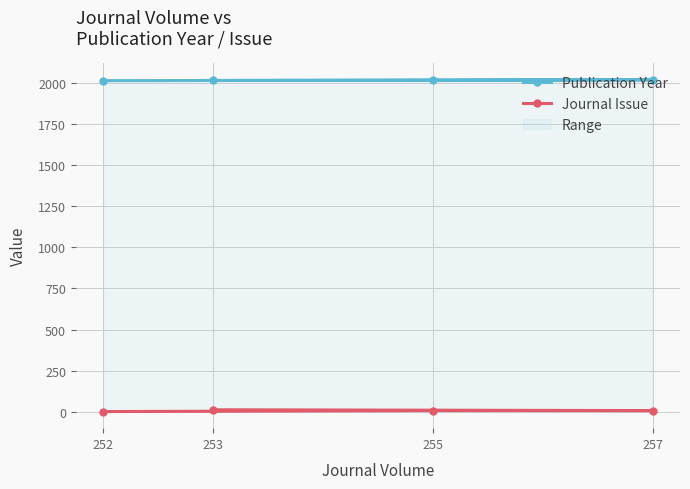

True or false: Journal Issue and Publication Year intersect in this chart.

False